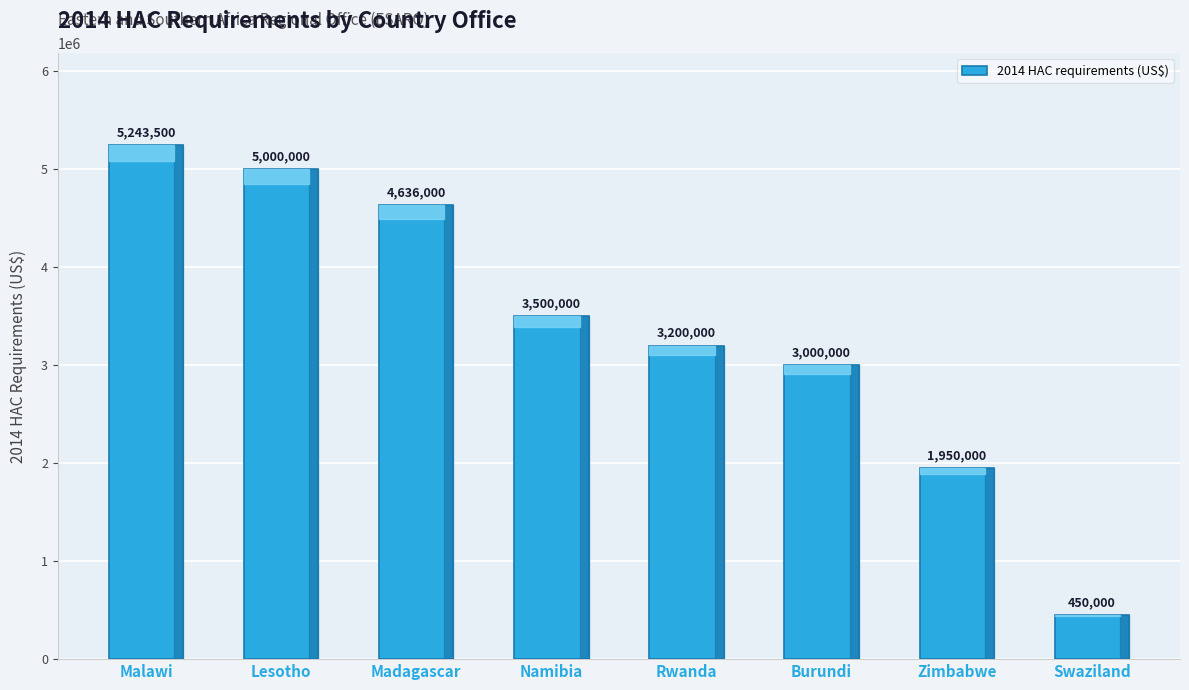

What is the value of the 2nd bar from the left?

5000000